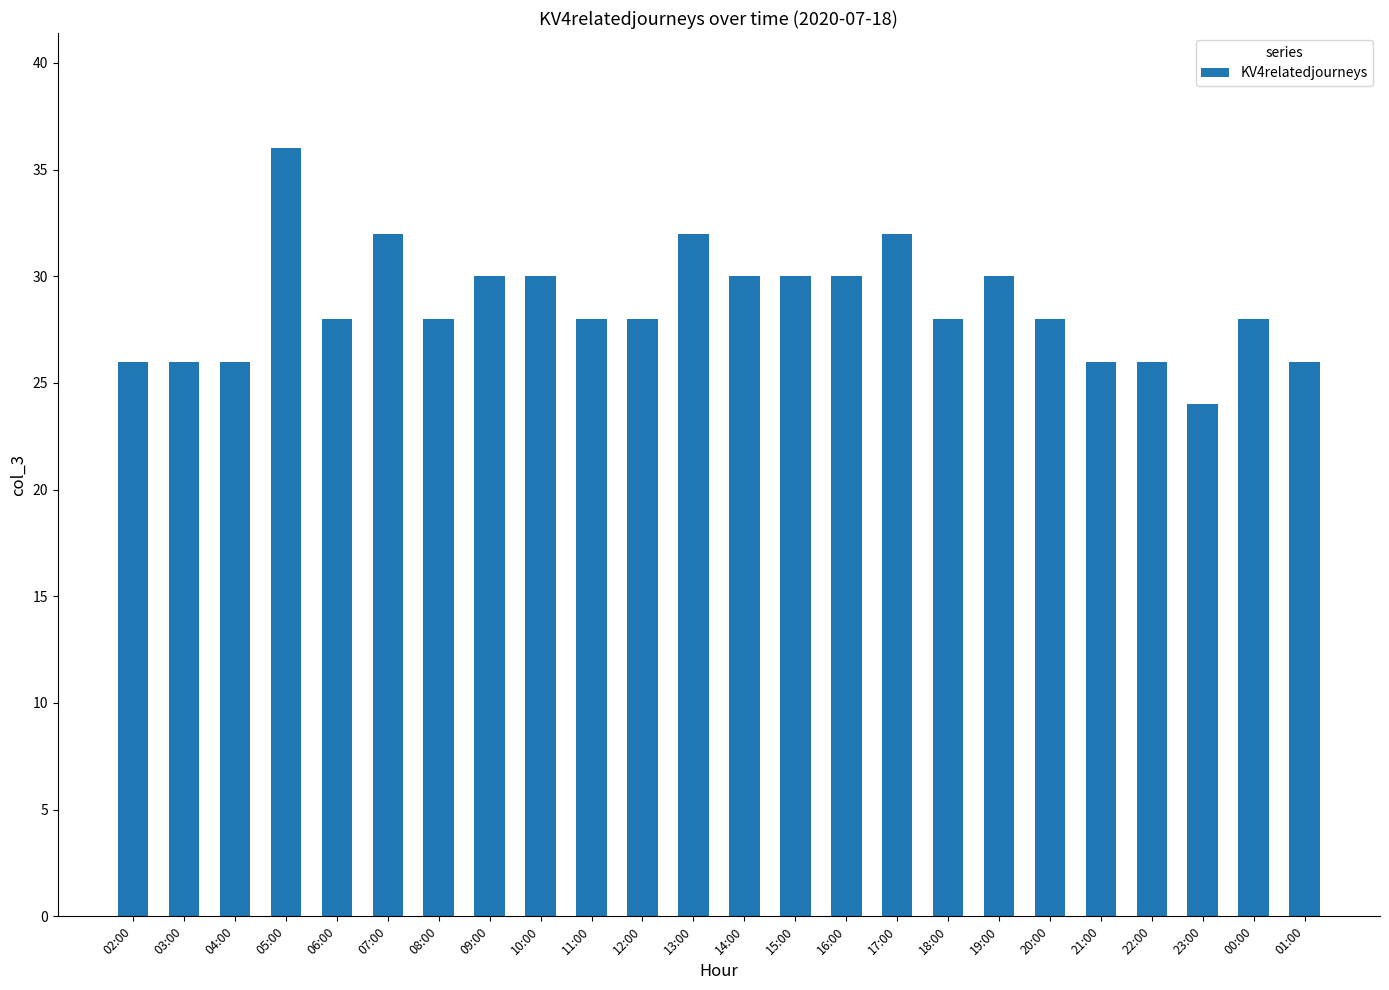

Does the chart contain stacked bars?

No